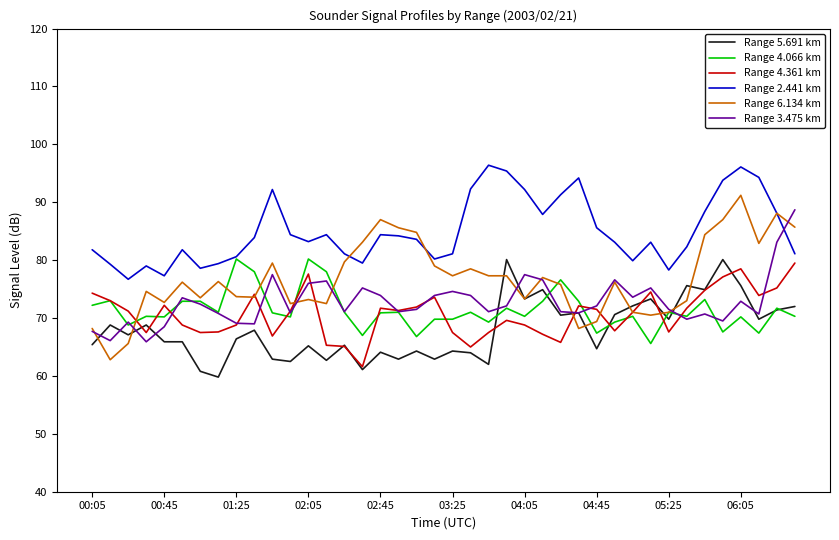

Which series has the largest total across all categories?

Range 2.441 km